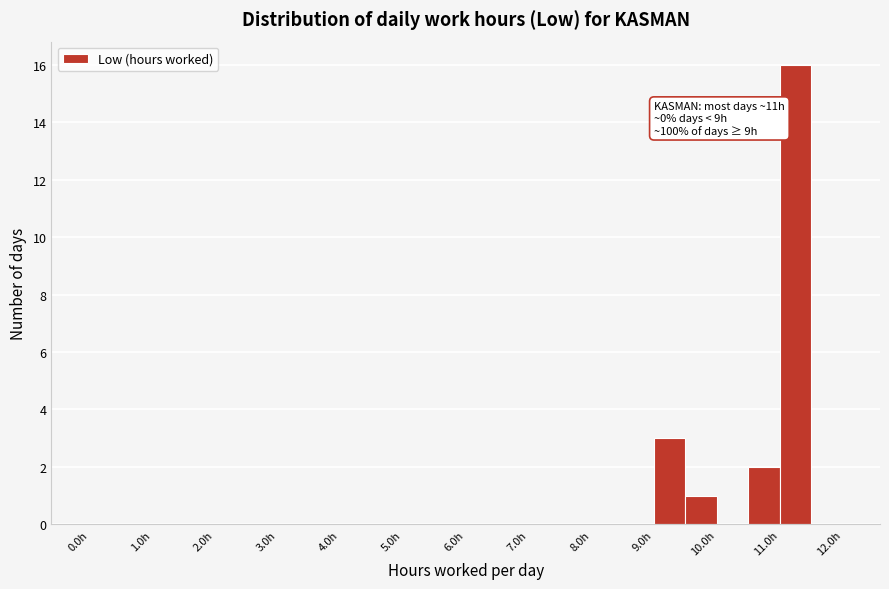

Which range on the x-axis has the tallest bar?

11.0 to 11.5